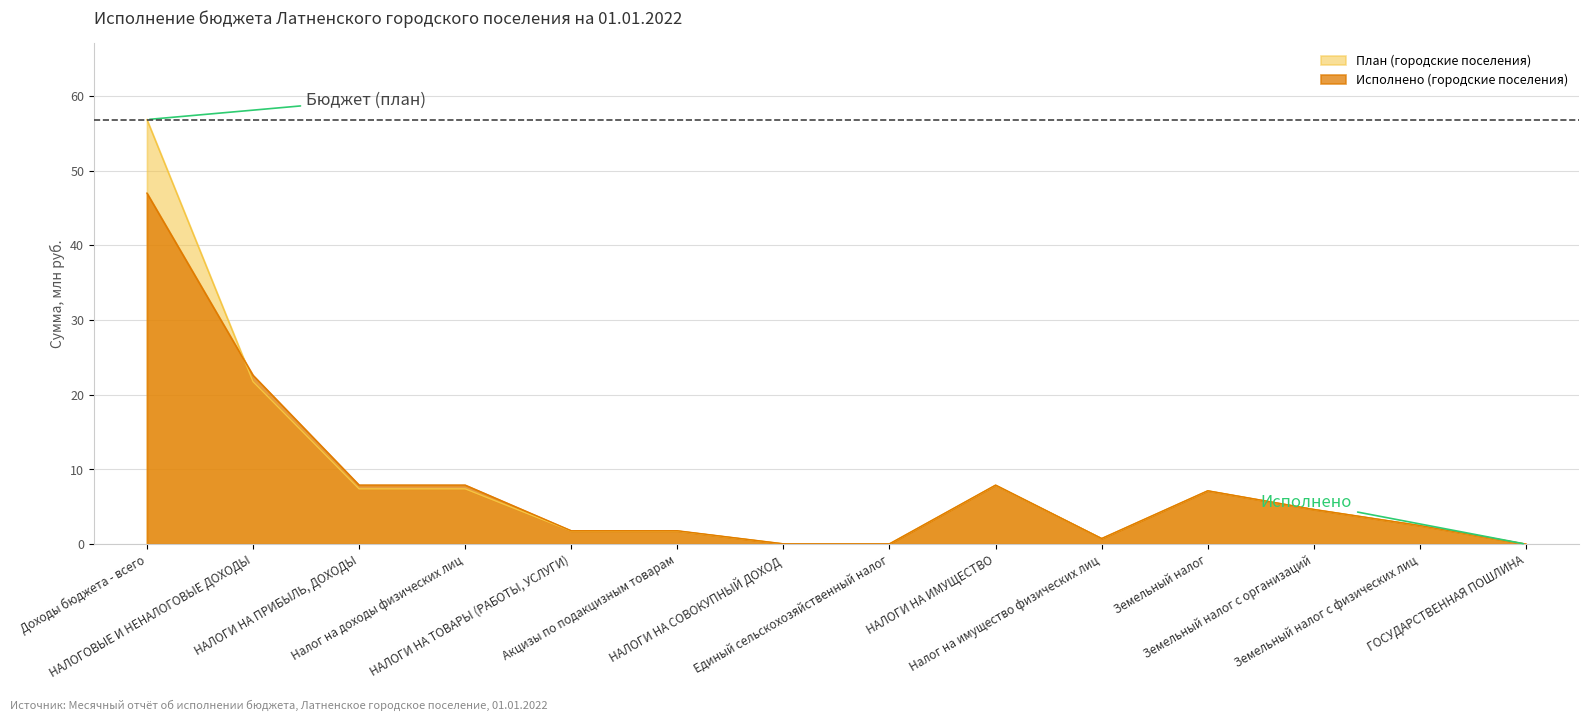

Reading right to left, what are all the values shown in this chart?

План (городские поселения): 0.0	2.5	4.6	7.1	0.8	7.9	0.0	0.0	1.8	1.8	7.4	7.4	21.8	56.8
Исполнено (городские поселения): 0.0	2.5	4.7	7.1	0.8	7.9	0.0	0.0	1.8	1.8	7.9	7.9	22.6	47.0